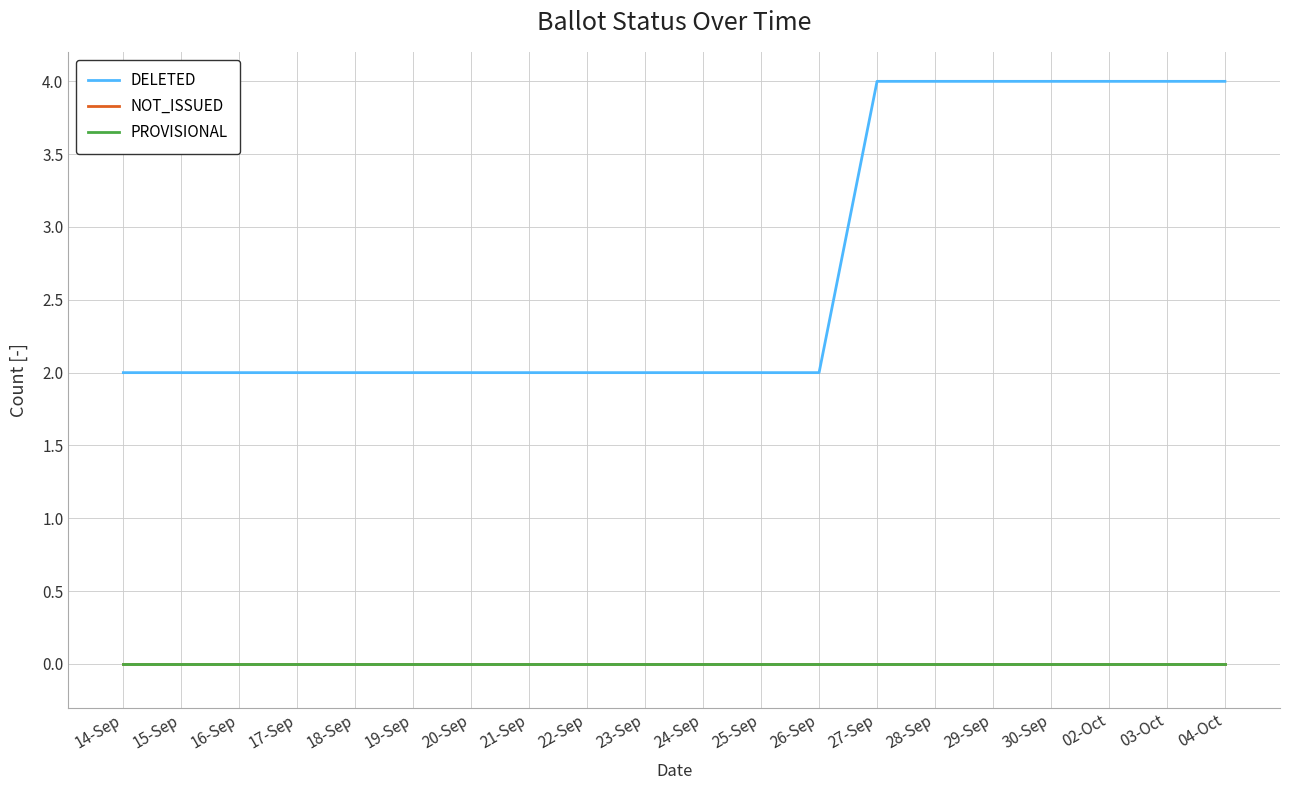

Is the value of NOT_ISSUED at 18-Sep greater than the value of PROVISIONAL at 14-Sep?

No